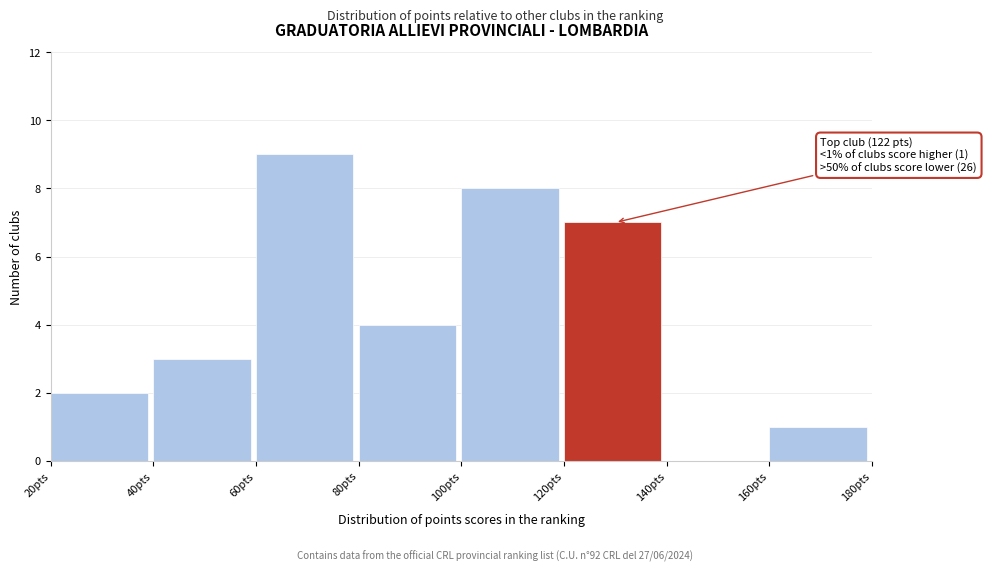

Over which range of the x-axis is the bar tallest?

60 to 80